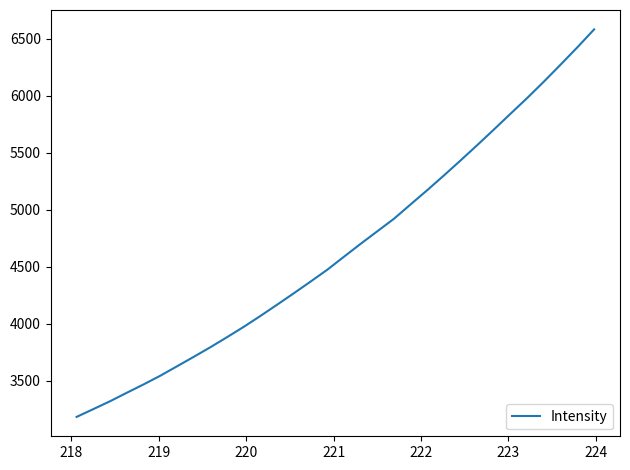

What is the difference between the maximum and minimum values?

3398.6